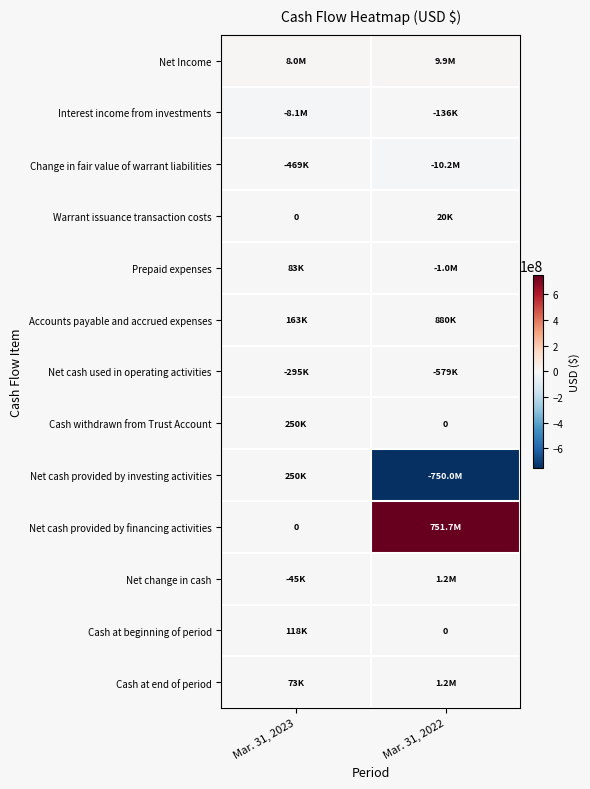

What is the total value across all series at Mar. 31, 2023?

54688